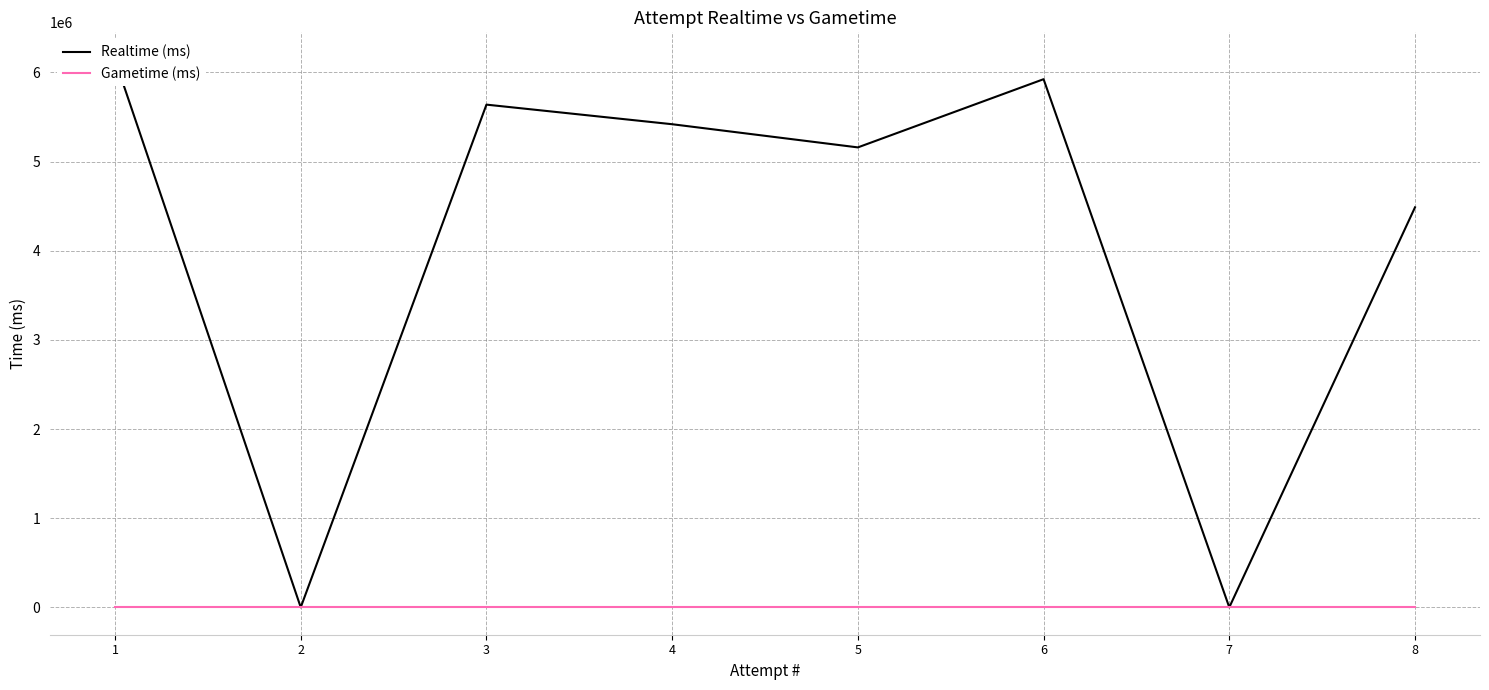

True or false: Realtime (ms) and Gametime (ms) intersect in this chart.

False